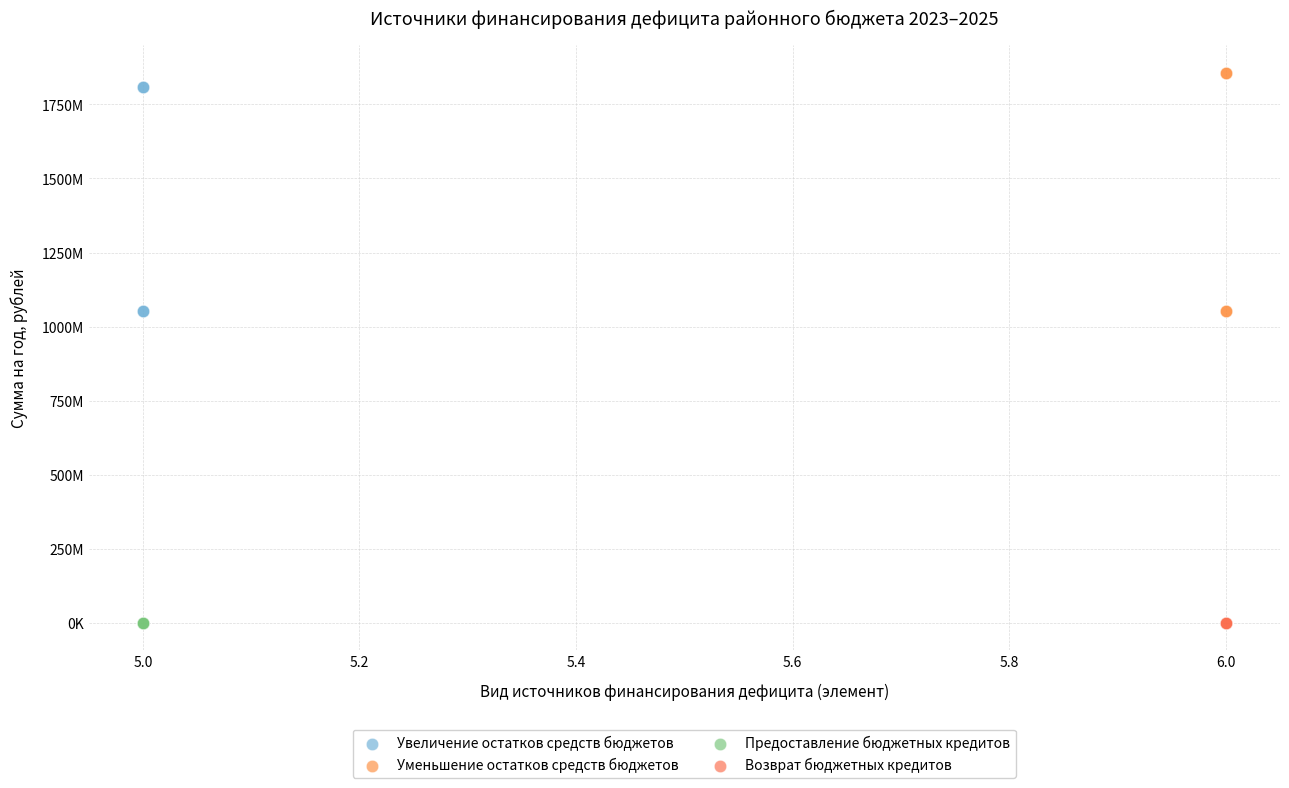

What are all the series names shown in the legend?

Увеличение остатков средств бюджетов, Уменьшение остатков средств бюджетов, Предоставление бюджетных кредитов, Возврат бюджетных кредитов